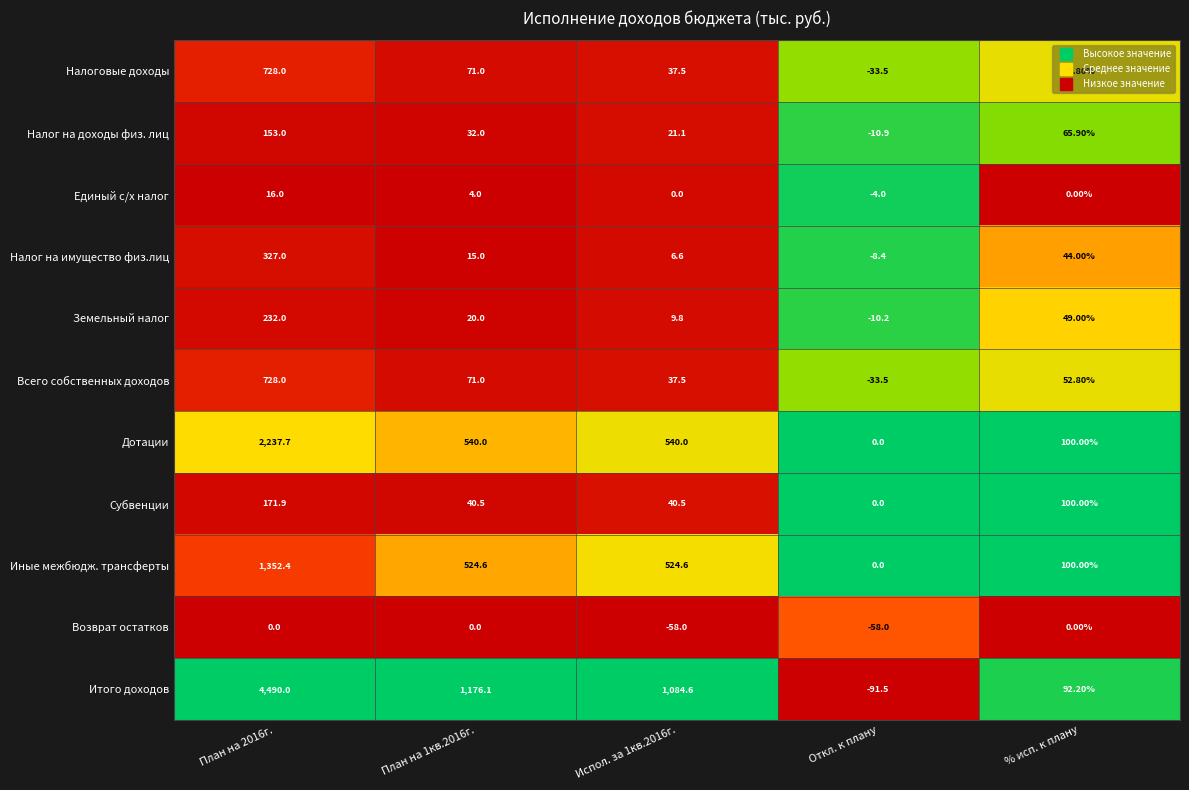

Which category has the highest value across all series?

План на 2016г.